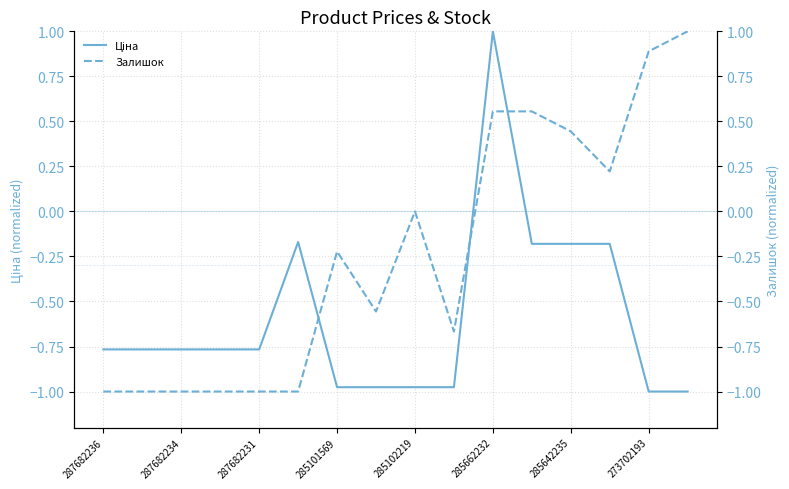

How many lines are shown in the chart?

2